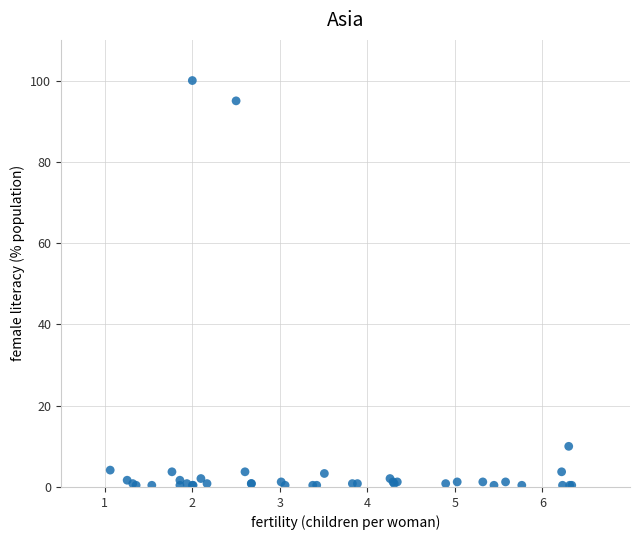

What Y value in the scatter plot is closest to 50?

10.0